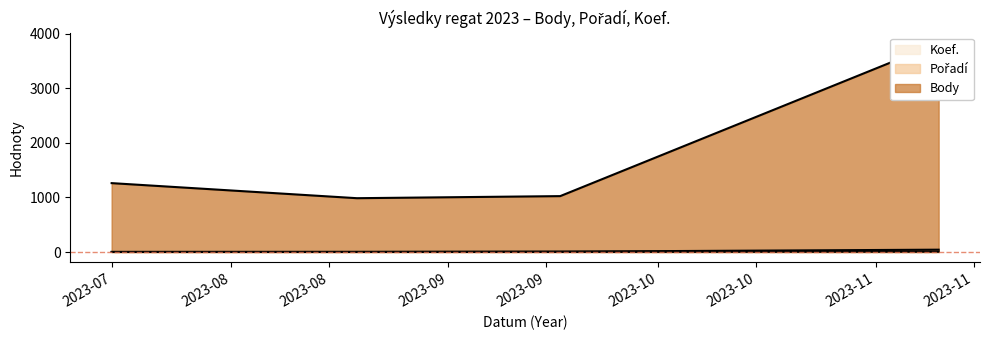

What is the sum of all Pořadí values?

55